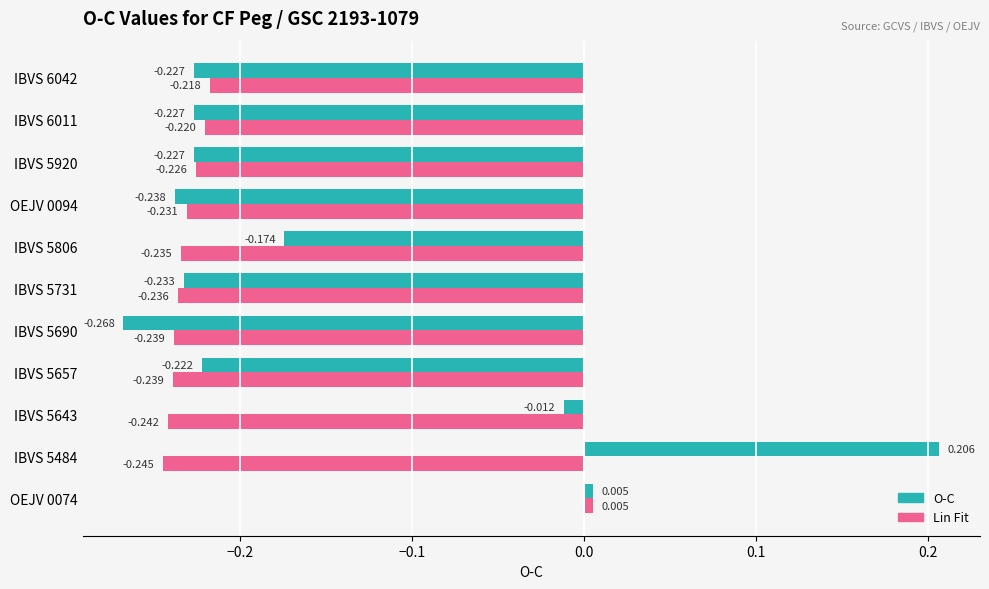

Which series has the largest range (max minus min)?

O-C